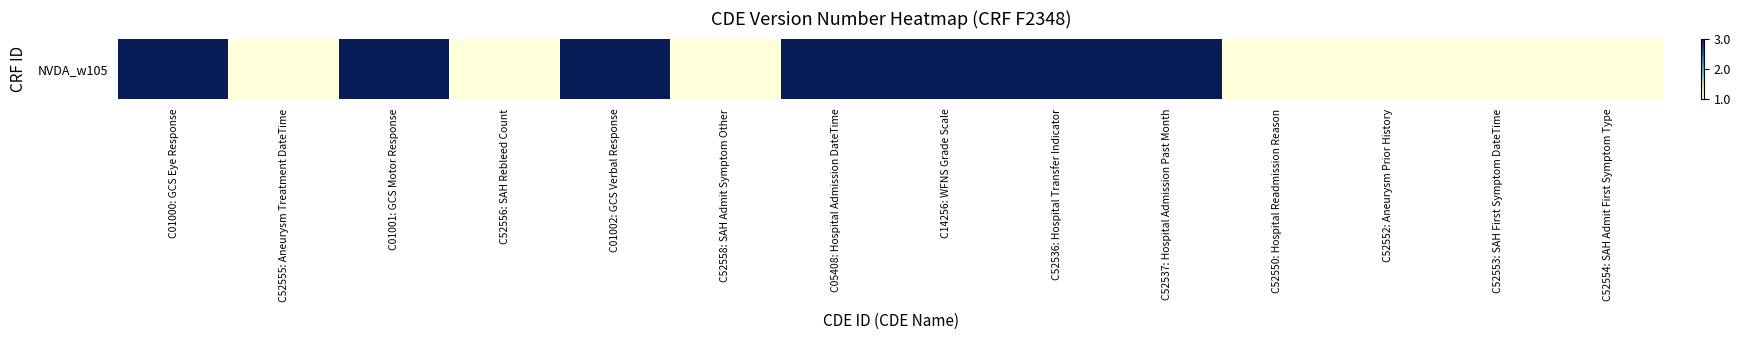

What is the change in value from C01001: GCS Motor Response to C52554: SAH Admit First Symptom Type?

-2